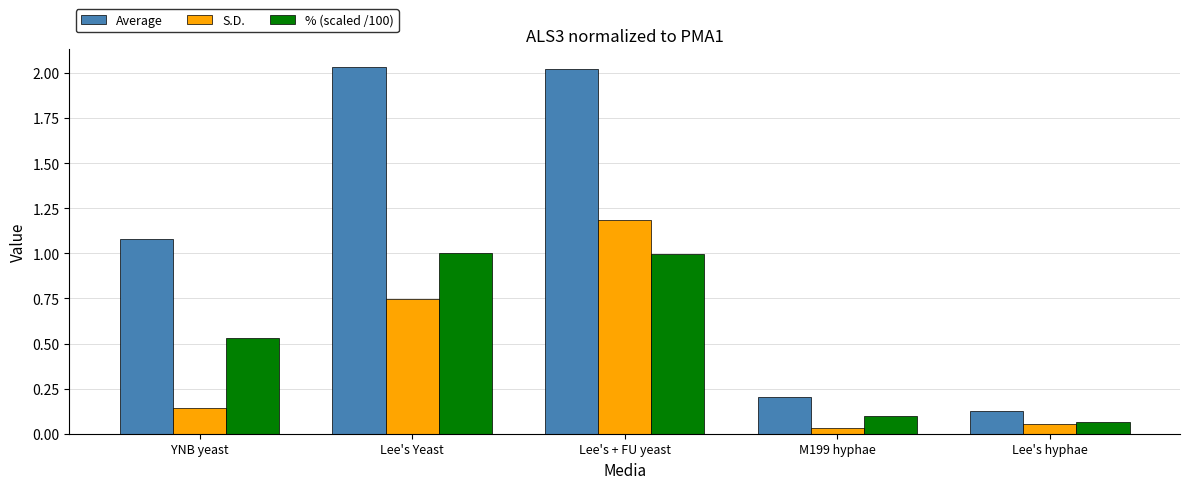

At Lee's Yeast, list the series in order from largest to smallest.

Average, % (scaled /100), S.D.